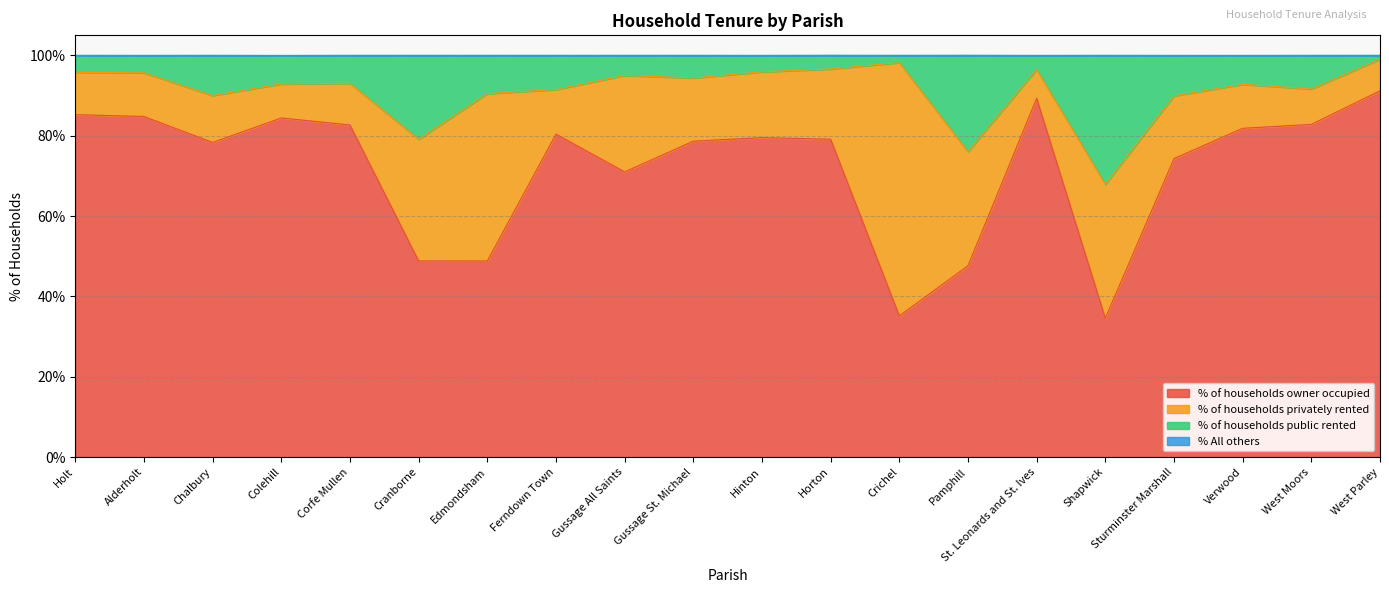

Does the chart have visible grid lines?

Yes